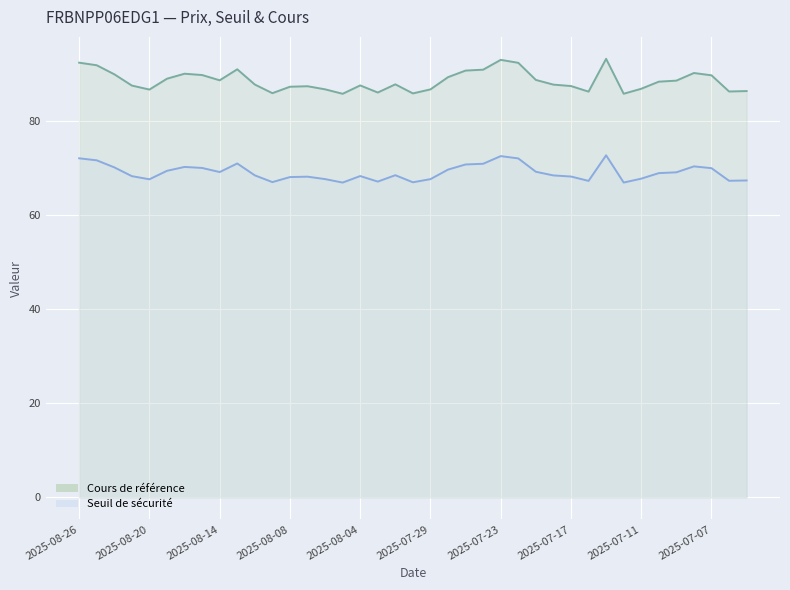

What position from the left is 2025-08-22?

3